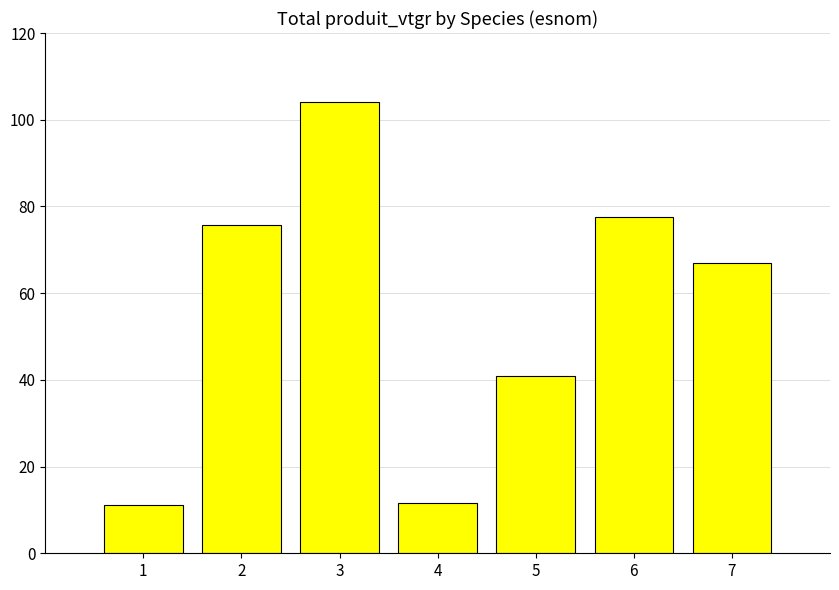

Where is the data nearest to the value 57?

7